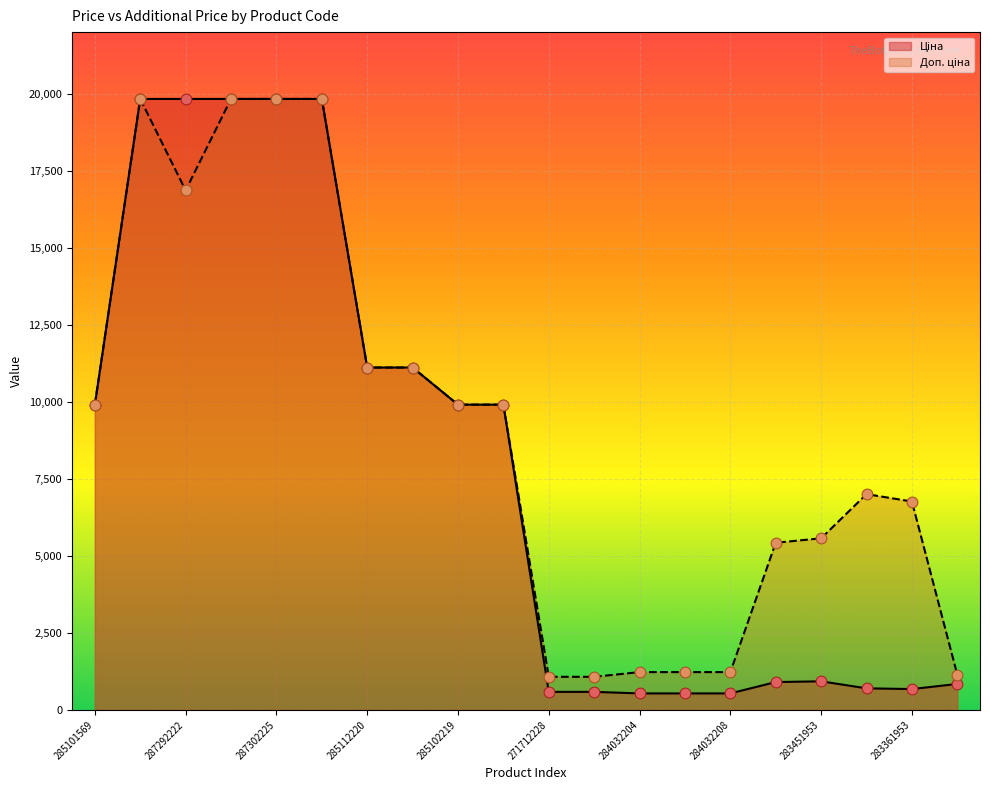

Is the value of Ціна at 285112220 greater than the value of Доп. ціна at 287302224?

No